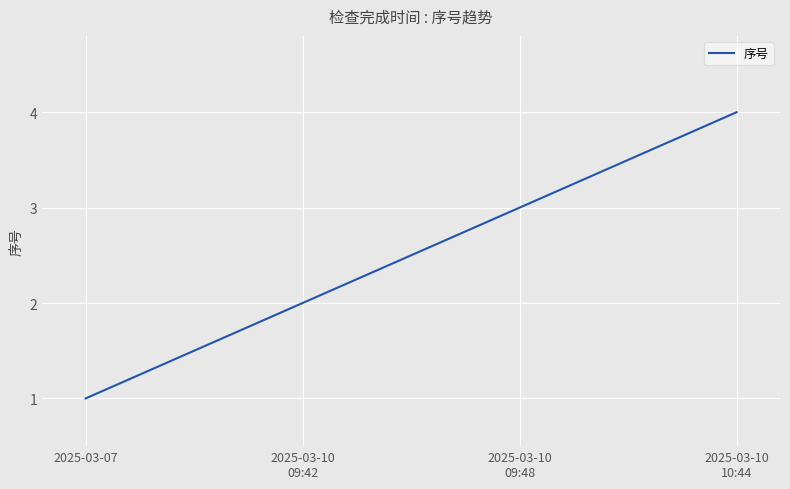

What is the greatest value displayed?

4.0